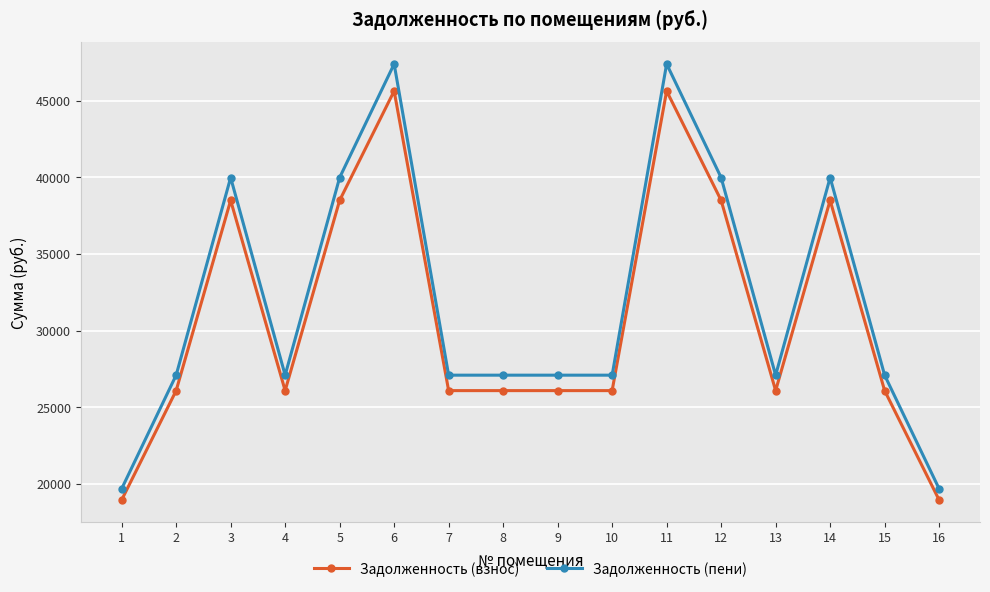

True or false: Задолженность (пени) has a value of 27085.0 at 4.

True